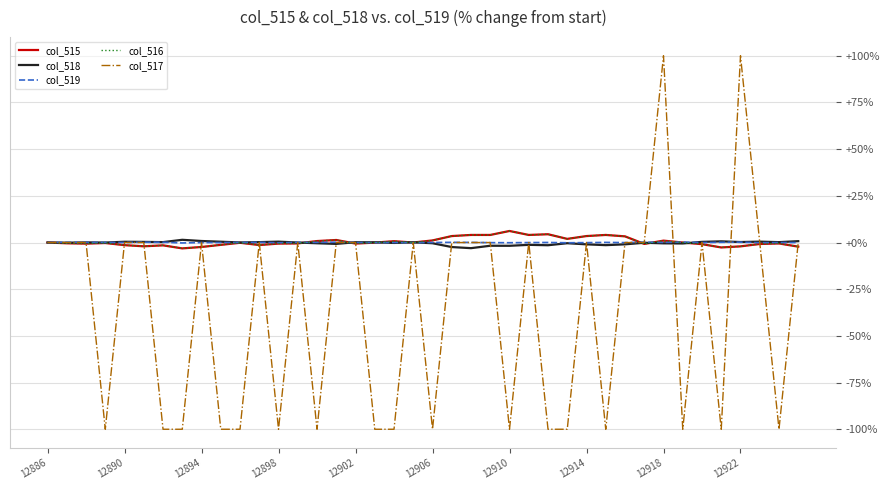

How many distinct data groups are displayed?

5